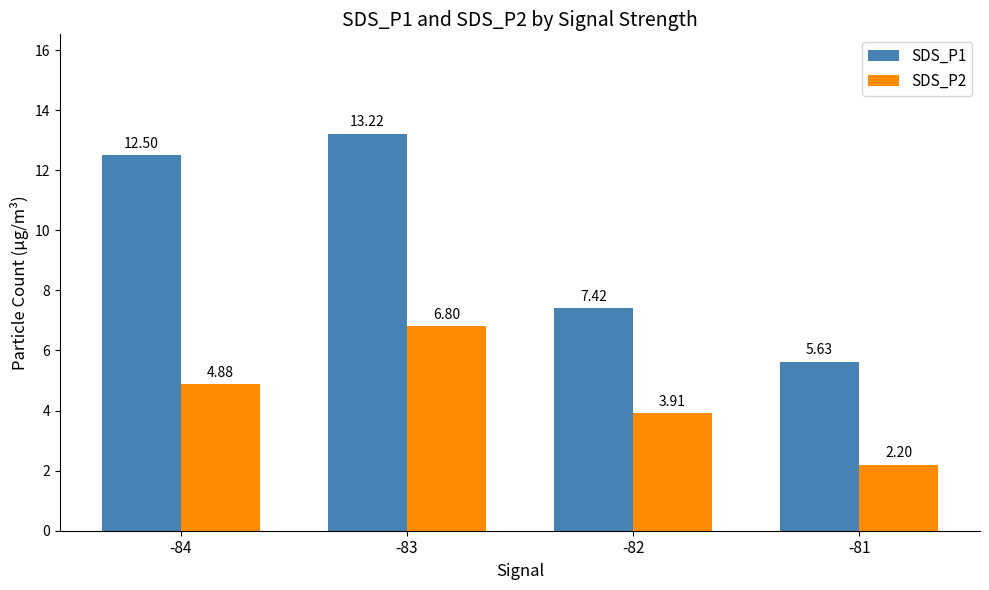

Does the chart contain stacked bars?

No